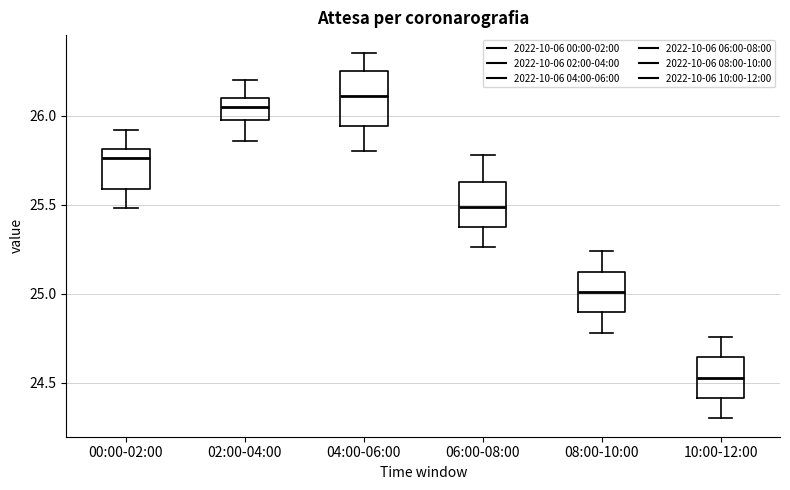

Reading left to right, read every box against the y-axis: the position of its median line, the range the box covers, and the ends of its whiskers. The values are not printed on the chart, so give them approximately, as read against the axis.

00:00-02:00: median 25.75, box 25.60 to 25.80, whiskers 25.50 to 25.90
02:00-04:00: median 26.05, box 26.00 to 26.10, whiskers 25.85 to 26.20
04:00-06:00: median 26.10, box 25.95 to 26.25, whiskers 25.80 to 26.35
06:00-08:00: median 25.50, box 25.40 to 25.65, whiskers 25.25 to 25.80
08:00-10:00: median 25.00, box 24.90 to 25.15, whiskers 24.80 to 25.25
10:00-12:00: median 24.55, box 24.40 to 24.65, whiskers 24.30 to 24.75